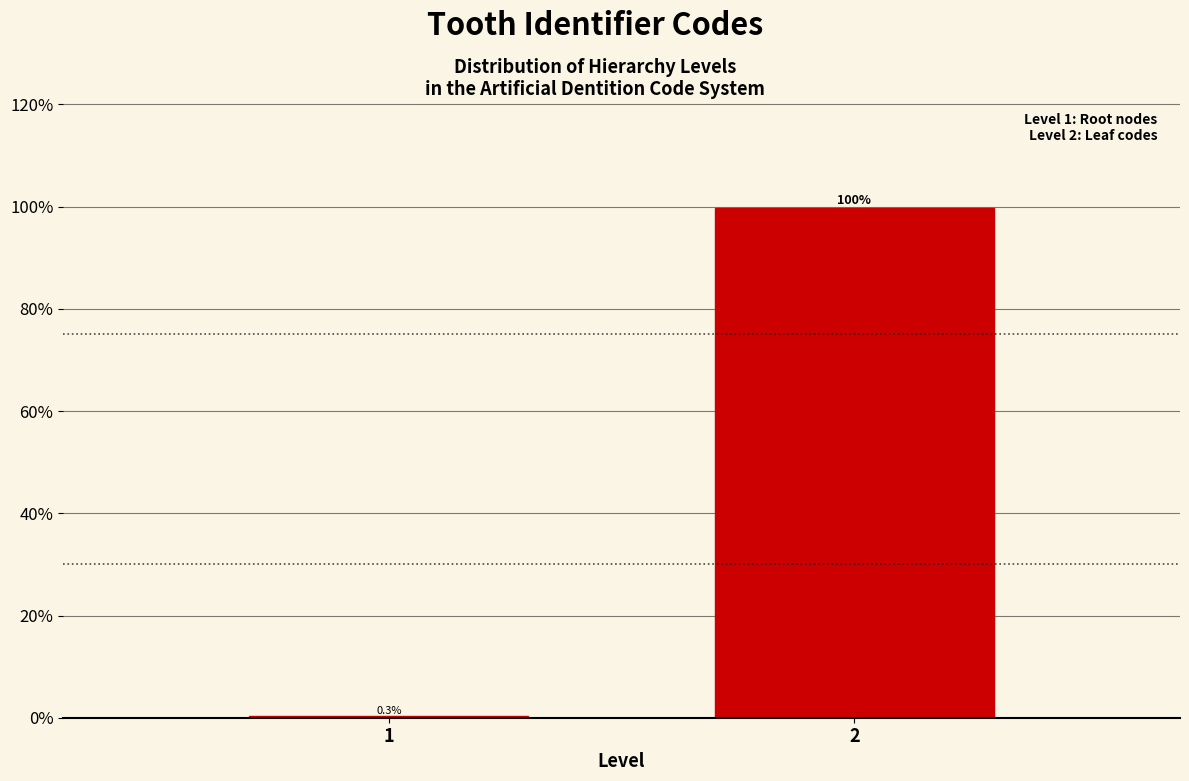

Reading right to left, extract all data points from this chart.

2=99.7	1=0.3